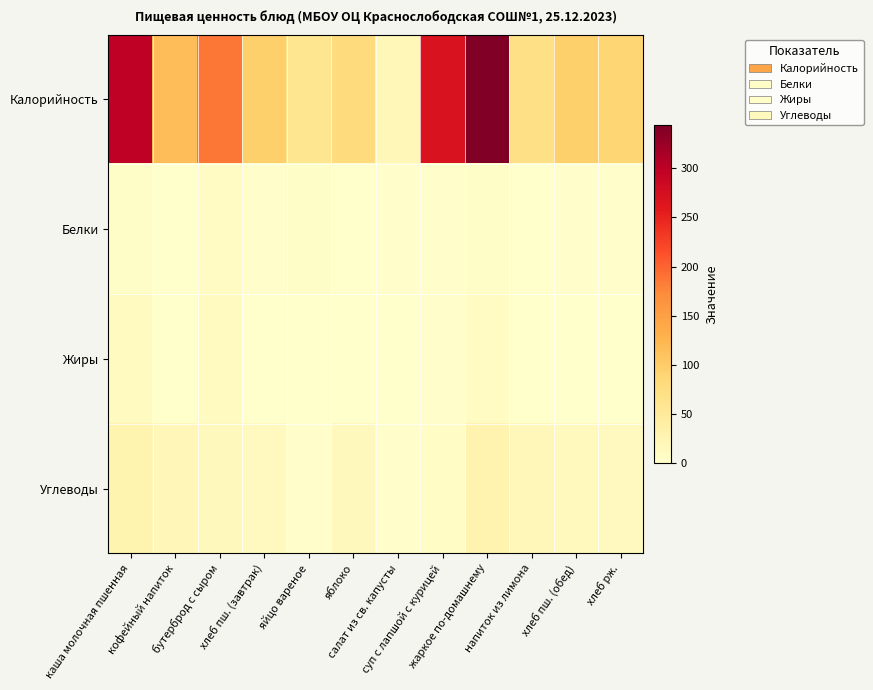

Reading left to right, list all the values displayed in this chart.

Калорийность: каша молочная пшенная=298.0	кофейный напиток=116.0	бутерброд с сыром=187.0	хлеб пш. (завтрак)=96.4	яйцо вареное=58.0	яблоко=78.0	салат из св. капусты=19.0	суп с лапшой с курицей=269.0	жаркое по-домашнему=344.0	напиток из лимона=69.0	хлеб пш. (обед)=96.0	хлеб рж.=90.0
Белки: каша молочная пшенная=5.0	кофейный напиток=0.0	бутерброд с сыром=10.0	хлеб пш. (завтрак)=2.0	яйцо вареное=5.0	яблоко=0.0	салат из св. капусты=2.0	суп с лапшой с курицей=4.0	жаркое по-домашнему=5.0	напиток из лимона=0.0	хлеб пш. (обед)=2.0	хлеб рж.=2.0
Жиры: каша молочная пшенная=12.0	кофейный напиток=0.0	бутерброд с сыром=12.0	хлеб пш. (завтрак)=0.0	яйцо вареное=0.0	яблоко=0.0	салат из св. капусты=0.0	суп с лапшой с курицей=2.0	жаркое по-домашнему=10.0	напиток из лимона=0.0	хлеб пш. (обед)=1.0	хлеб рж.=1.0
Углеводы: каша молочная пшенная=28.0	кофейный напиток=21.0	бутерброд с сыром=15.0	хлеб пш. (завтрак)=13.0	яйцо вареное=4.0	яблоко=15.0	салат из св. капусты=4.0	суп с лапшой с курицей=7.0	жаркое по-домашнему=29.0	напиток из лимона=18.0	хлеб пш. (обед)=14.0	хлеб рж.=13.0